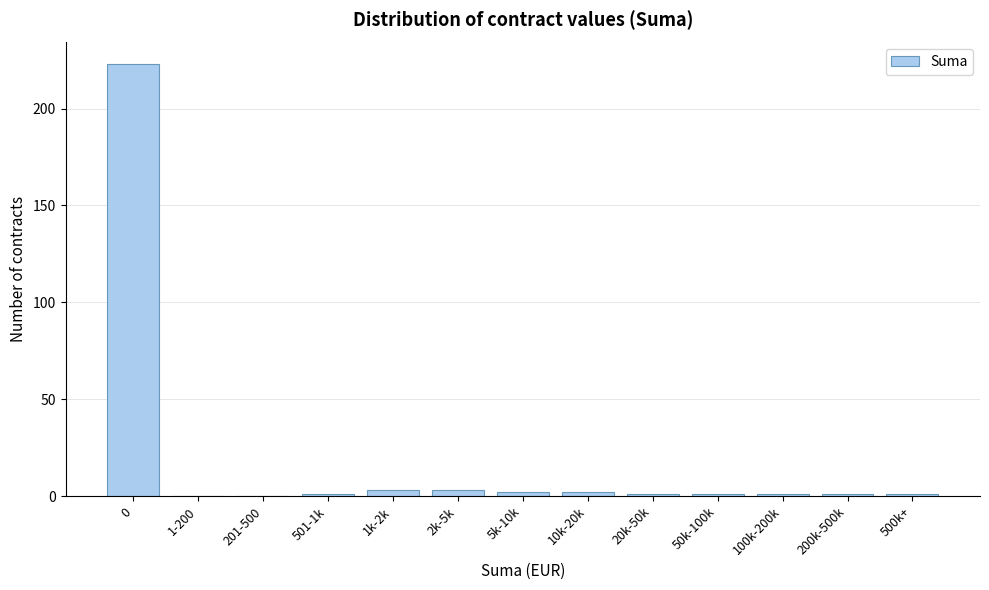

Reading left to right, what are all the values shown in this chart?

0=223	1-200=0	201-500=0	501-1k=1	1k-2k=3	2k-5k=3	5k-10k=2	10k-20k=2	20k-50k=1	50k-100k=1	100k-200k=1	200k-500k=1	500k+=1